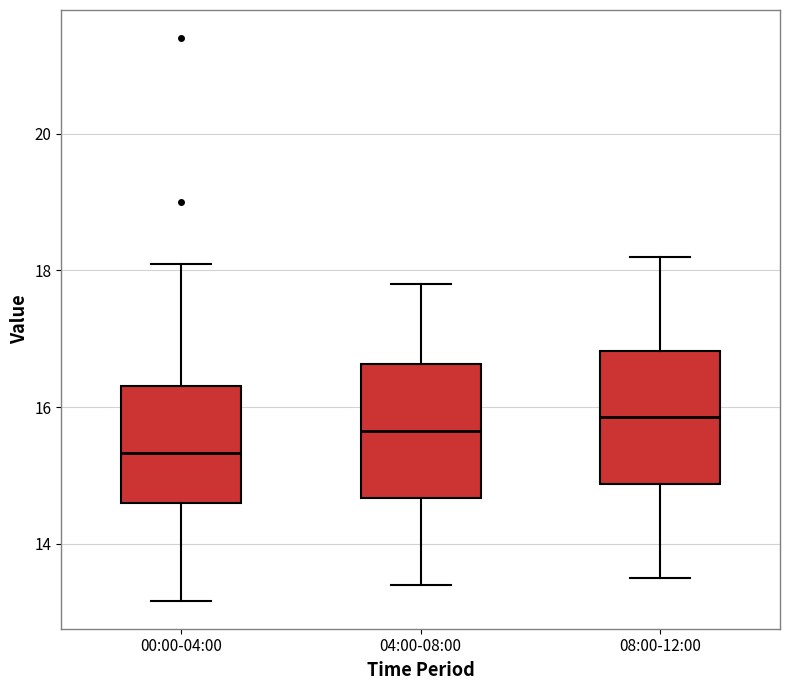

Reading left to right, read every box against the y-axis: the position of its median line, the range the box covers, and the ends of its whiskers. The values are not printed on the chart, so give them approximately, as read against the axis.

00:00-04:00: median 15.4, box 14.6 to 16.4, whiskers 13.2 to 18.2
04:00-08:00: median 15.6, box 14.6 to 16.6, whiskers 13.4 to 17.8
08:00-12:00: median 15.8, box 14.8 to 16.8, whiskers 13.6 to 18.2